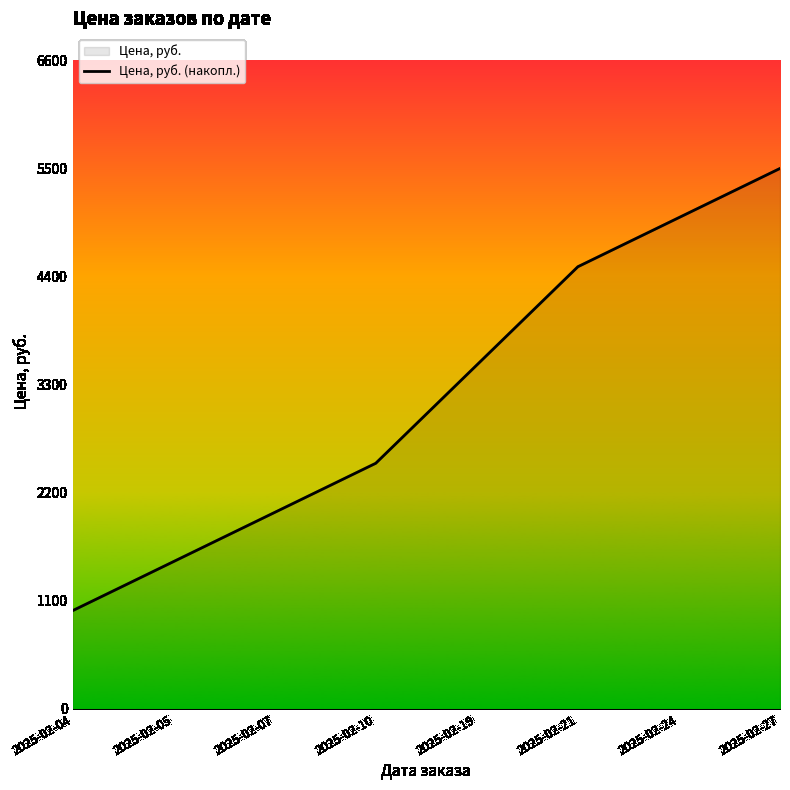

How many lines are shown in the chart?

1